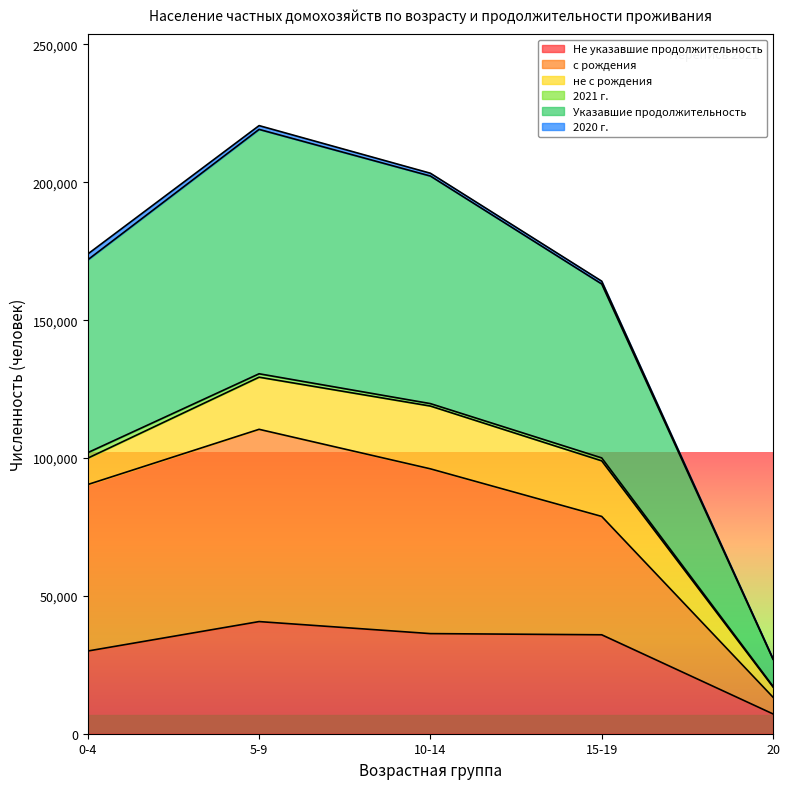

True or false: Не указавшие продолжительность and Указавшие продолжительность cross at least once.

False